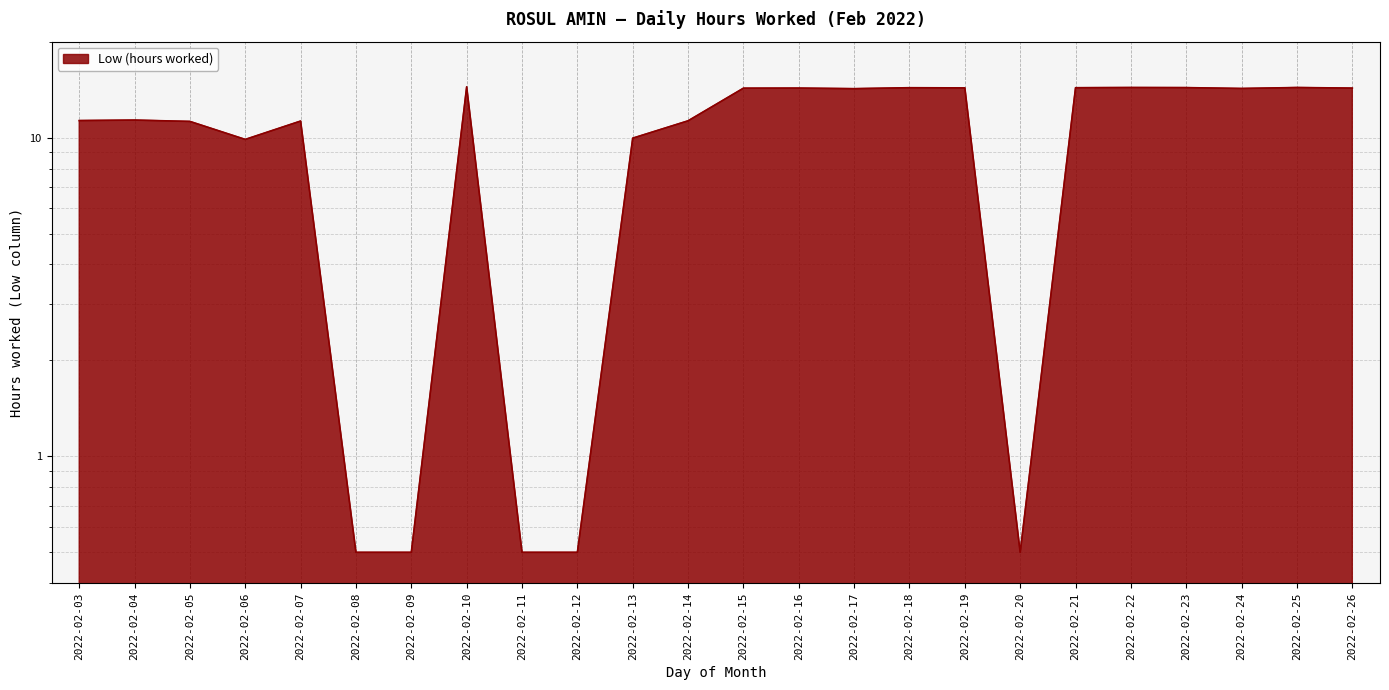

What is the average value?

10.4